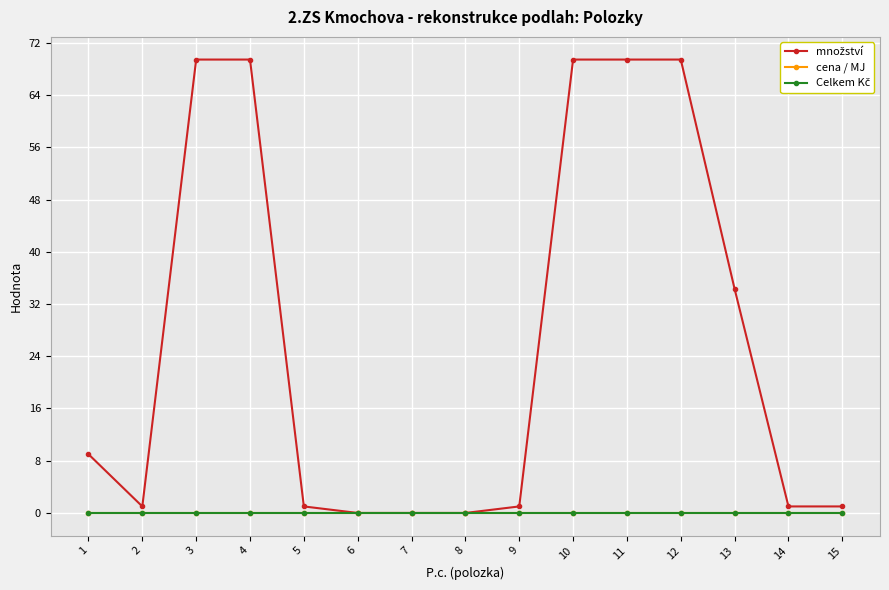

Which series has the widest spread of values?

množství